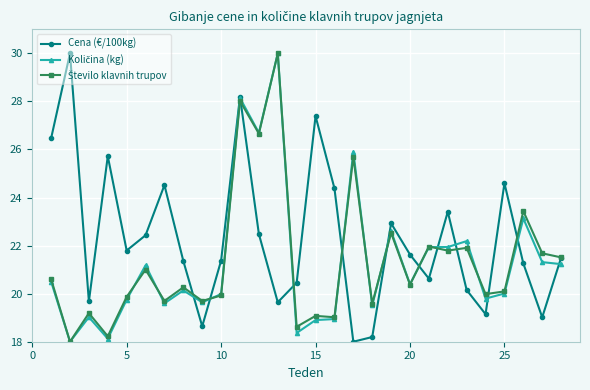

How many interior local valleys does the Cena (€/100kg) series have?

8